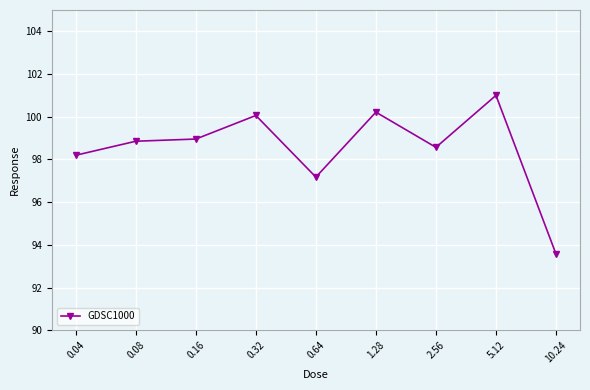

The chart shows a value of 156.7 at 0.16. True or false?

False